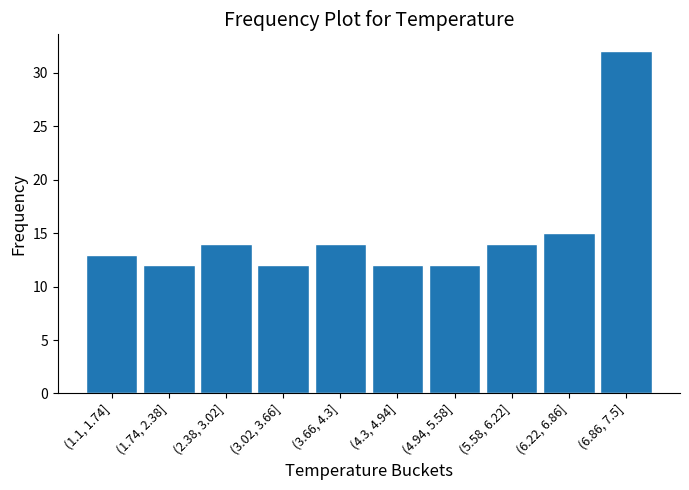

Reading left to right, extract all data points from this chart.

(1.1, 1.74]=13	(1.74, 2.38]=12	(2.38, 3.02]=14	(3.02, 3.66]=12	(3.66, 4.3]=14	(4.3, 4.94]=12	(4.94, 5.58]=12	(5.58, 6.22]=14	(6.22, 6.86]=15	(6.86, 7.5]=32